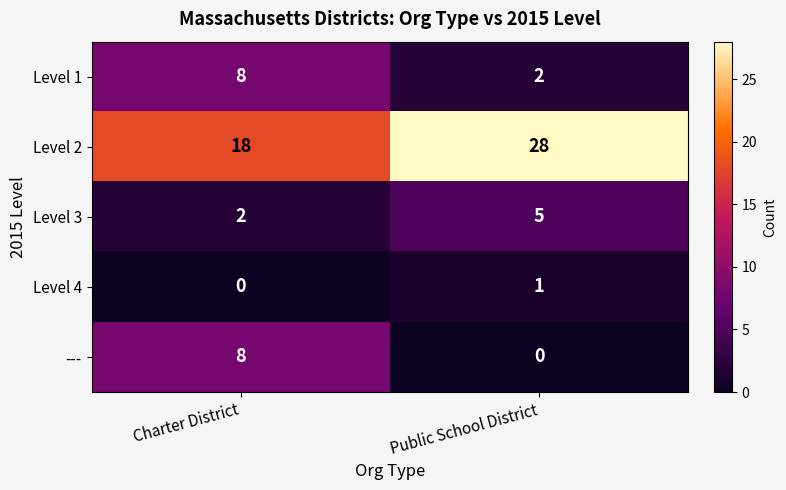

Is it true that Level 3 equals 2 at Public School District?

False